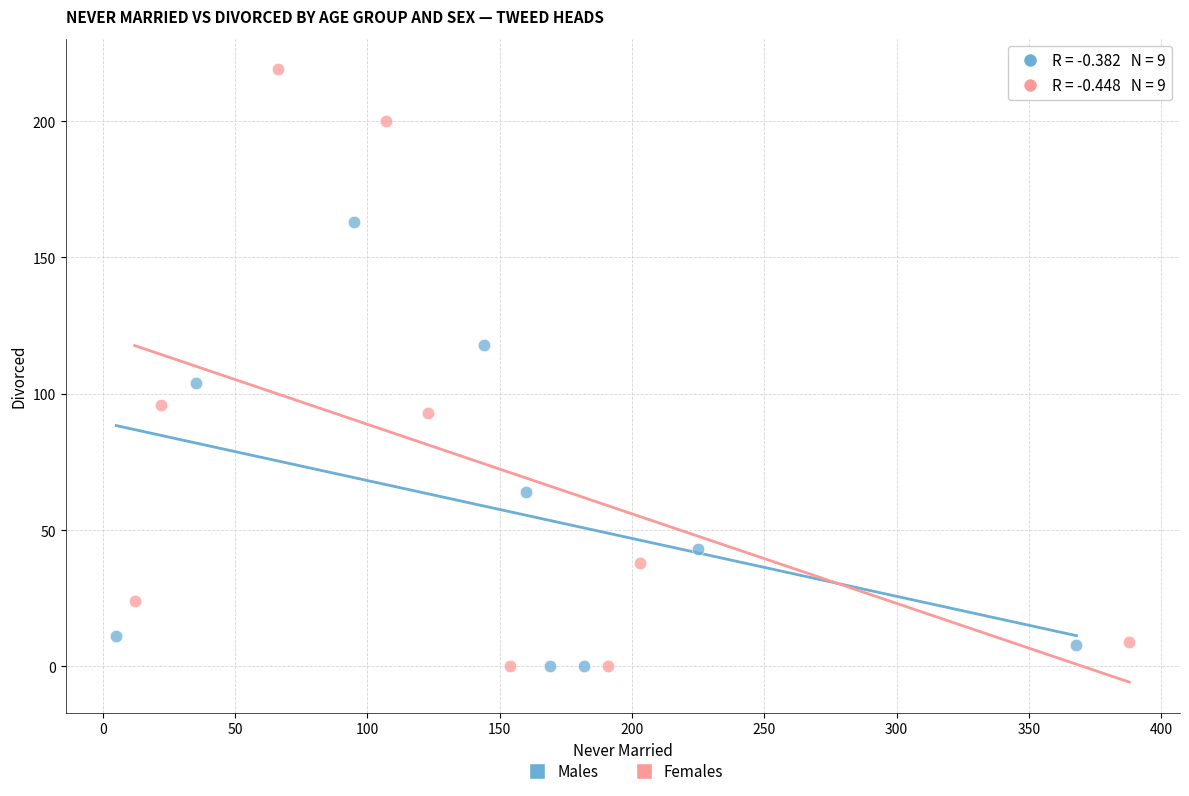

Which series has the largest Y range (max minus min)?

Females